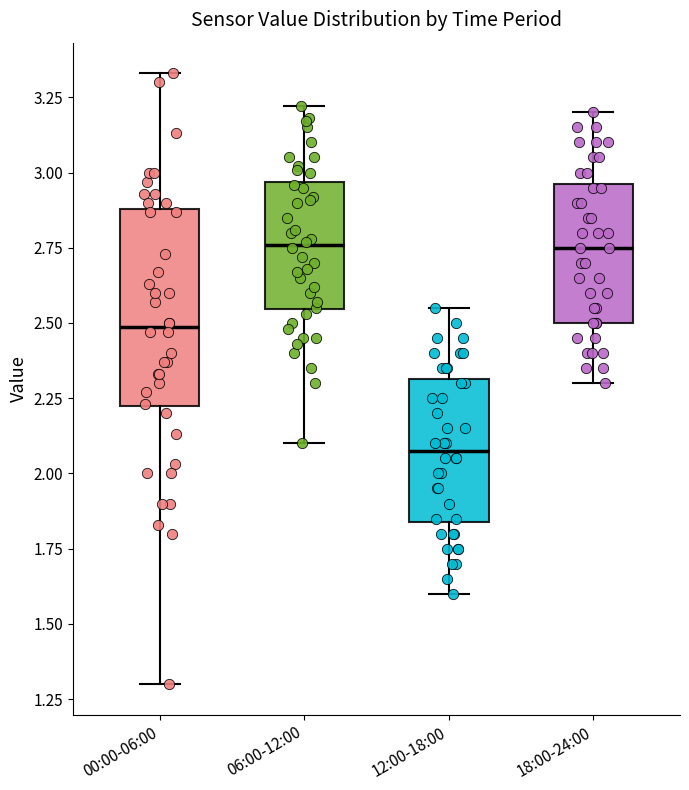

Reading left to right, read every box against the y-axis: the position of its median line, the range the box covers, and the ends of its whiskers. The values are not printed on the chart, so give them approximately, as read against the axis.

00:00-06:00: median 2.50, box 2.20 to 2.90, whiskers 1.30 to 3.35
06:00-12:00: median 2.75, box 2.55 to 2.95, whiskers 2.10 to 3.20
12:00-18:00: median 2.10, box 1.85 to 2.30, whiskers 1.60 to 2.55
18:00-24:00: median 2.75, box 2.50 to 2.95, whiskers 2.30 to 3.20